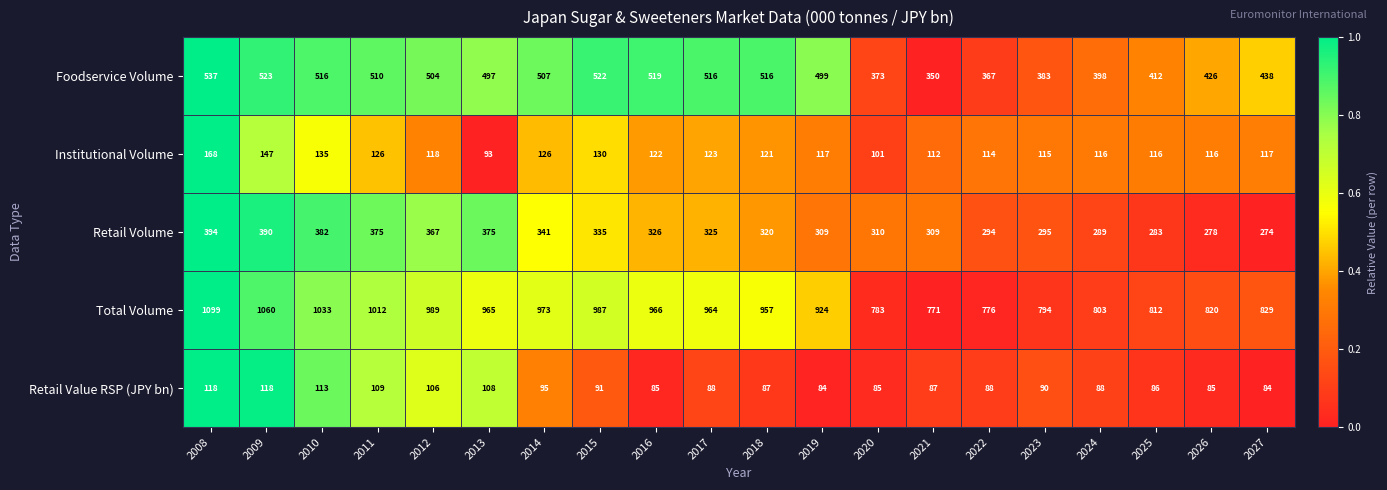

What is the difference between the Foodservice Volume values at 2015 and 2013?

25